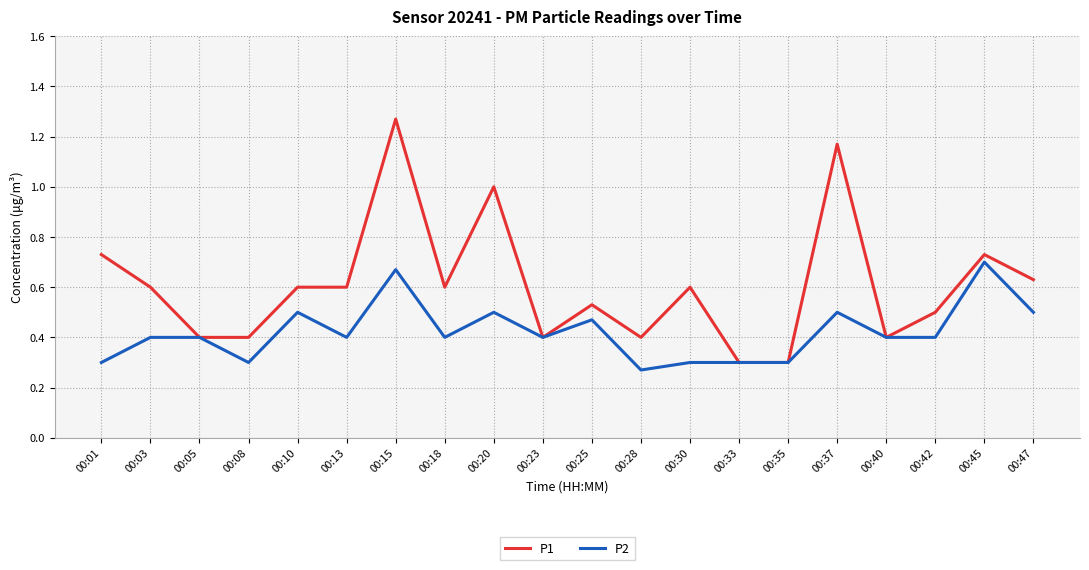

What is the sum of the P2 values at 00:37 and 00:01?

0.8